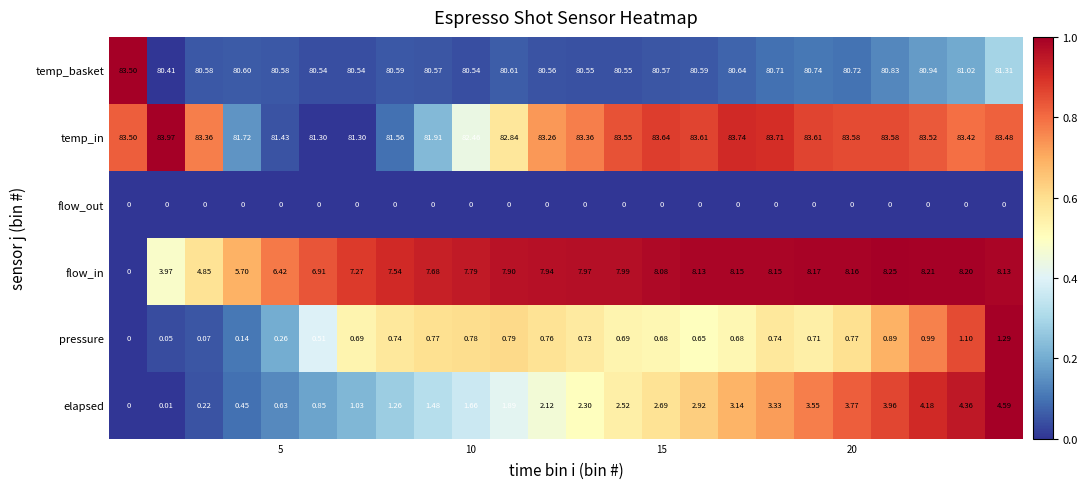

At how many categories does at least one series exceed 0?

24